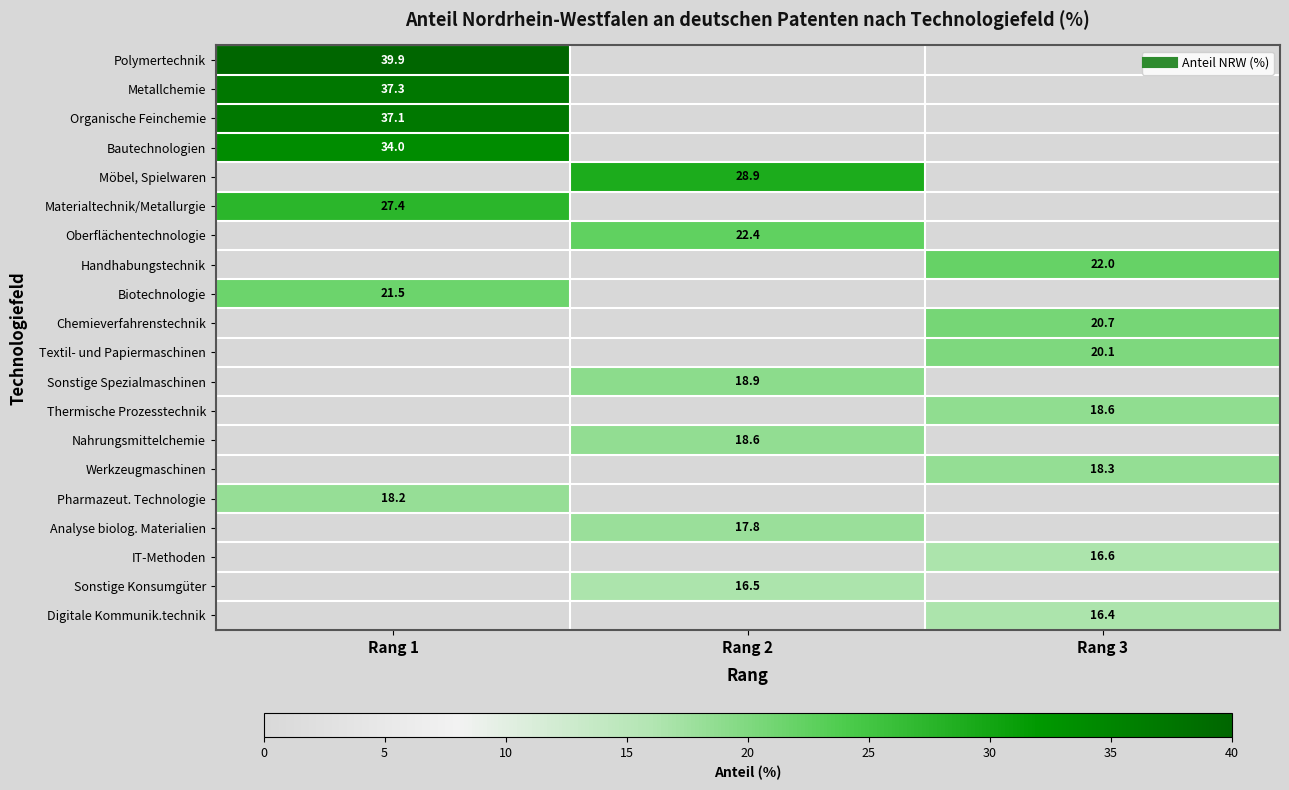

Where does the Nahrungsmittelchemie series first go above 18?

Rang 2